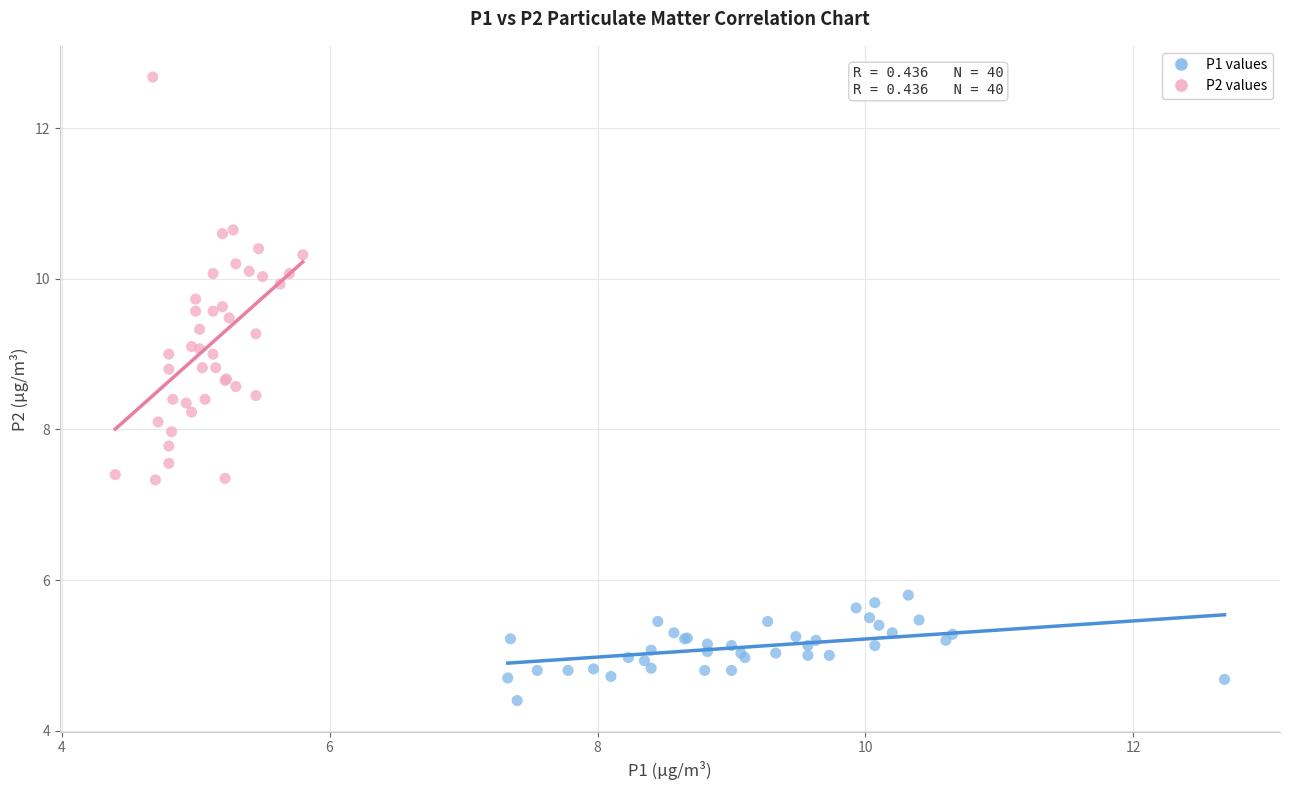

Which series contains the lowest Y value?

P1 values